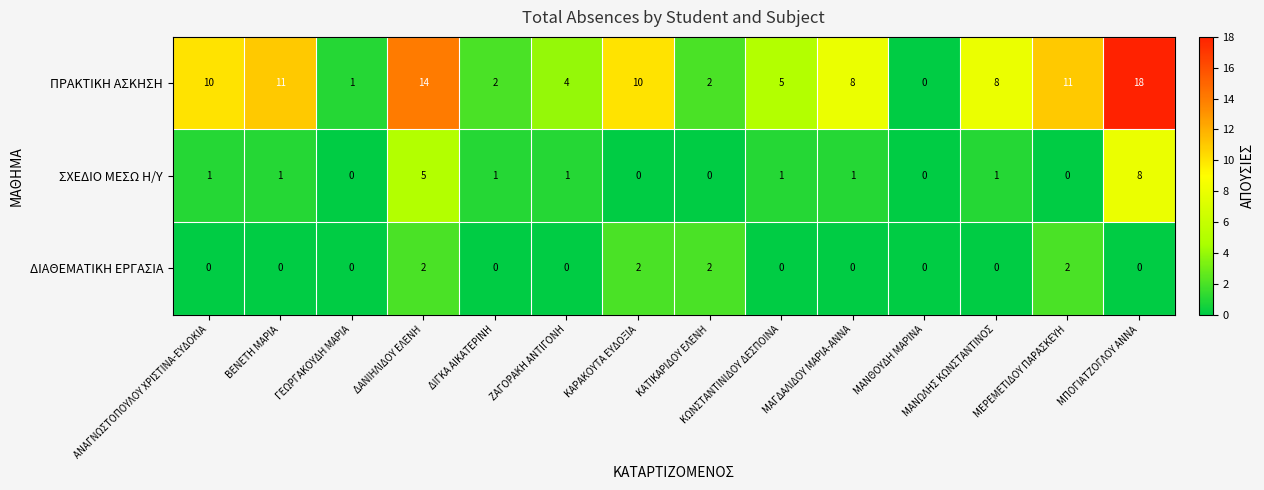

Which category has the highest value across all series?

ΜΠΟΓΙΑΤΖΟΓΛΟΥ ΑΝΝΑ